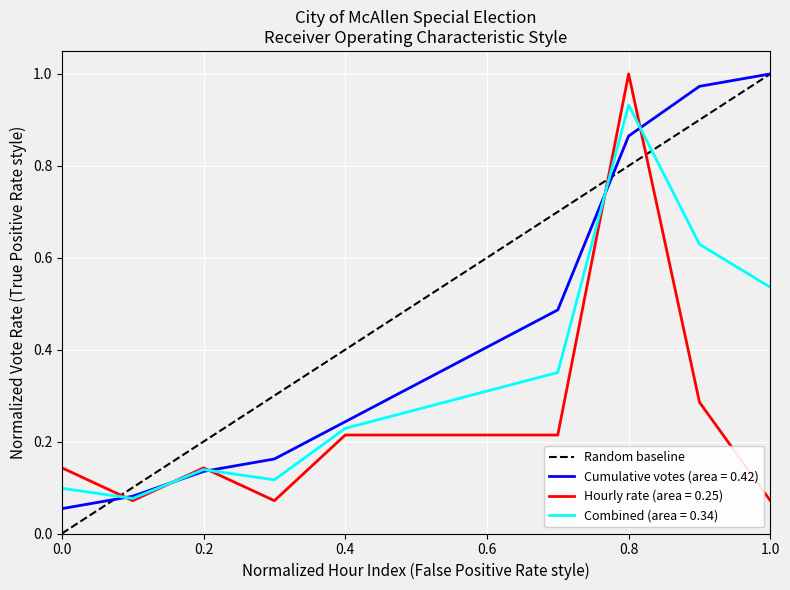

The value of Hourly rate (area = 0.25) at 0.8 is 1.0. True or false?

True